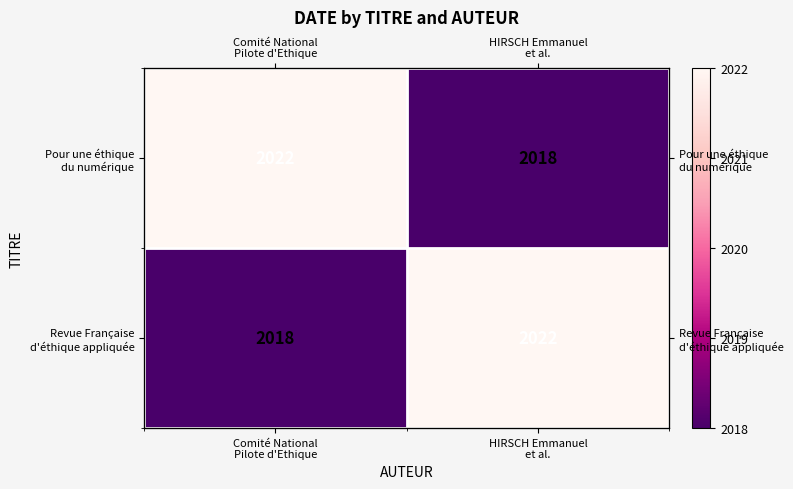

How many values in the Pour une éthique du numérique series are below 2022?

1